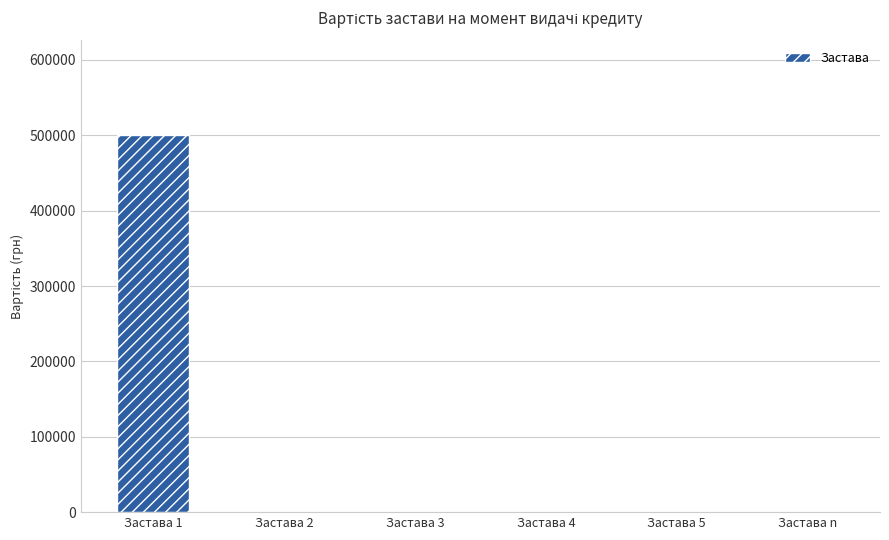

Reading right to left, list all the values displayed in this chart.

0.0	0.0	0.0	0.0	0.0	500601.4